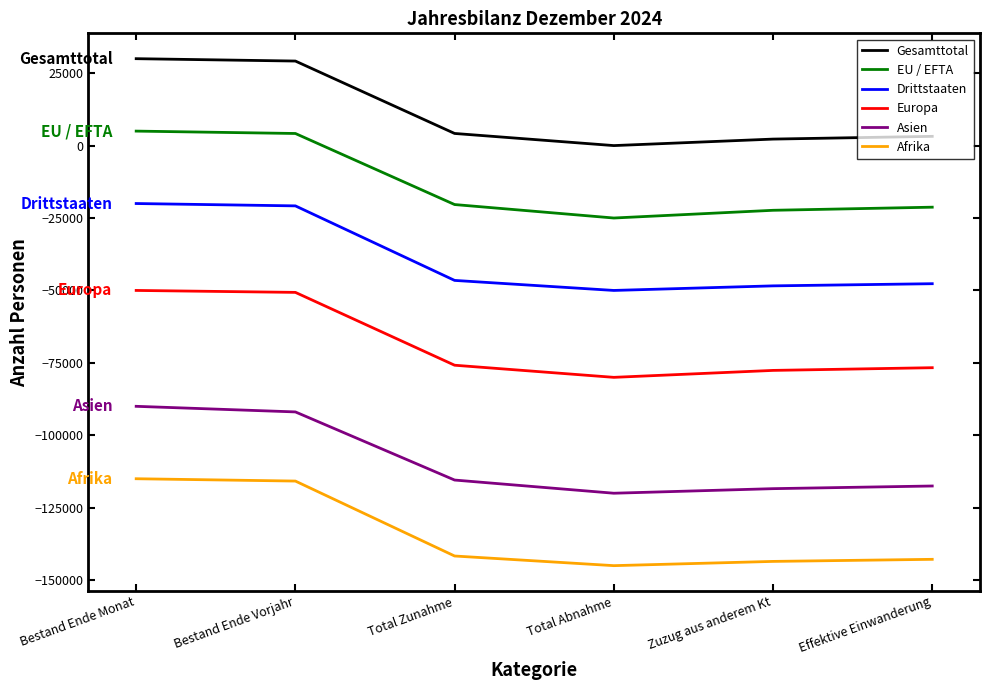

Rank the series by their average value, from lowest to highest.

Afrika, Asien, Europa, Drittstaaten, EU / EFTA, Gesamttotal